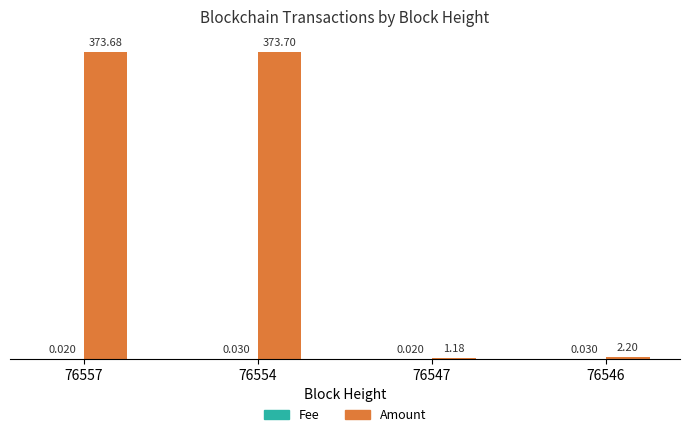

Which series has the largest total across all categories?

Amount